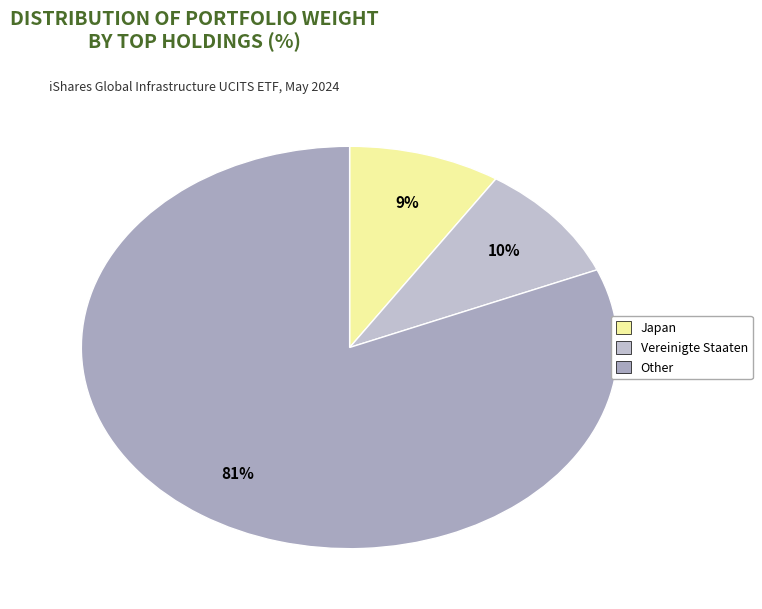

Count the number of slices in the pie.

3